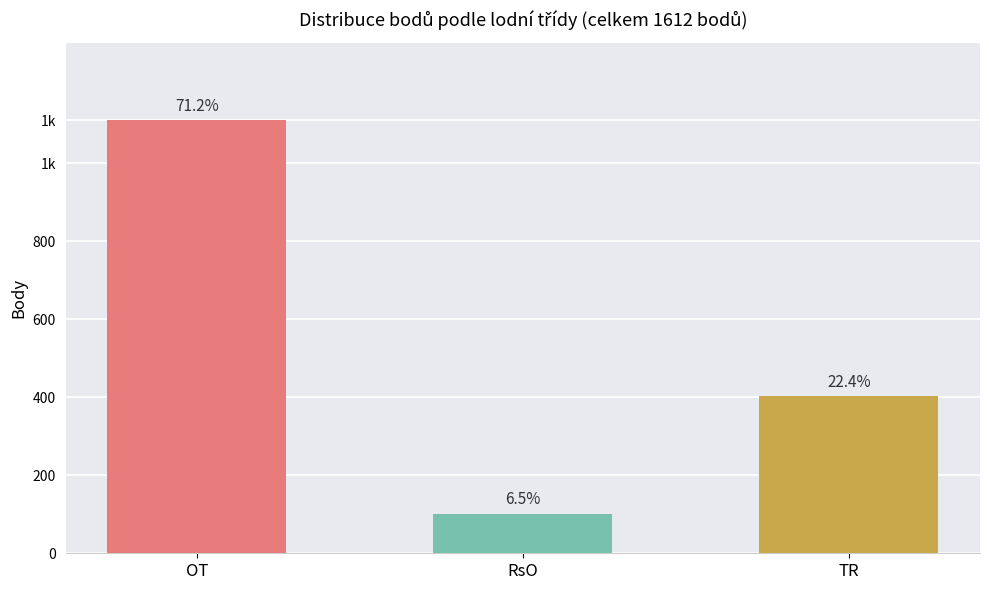

What is the average value?

537